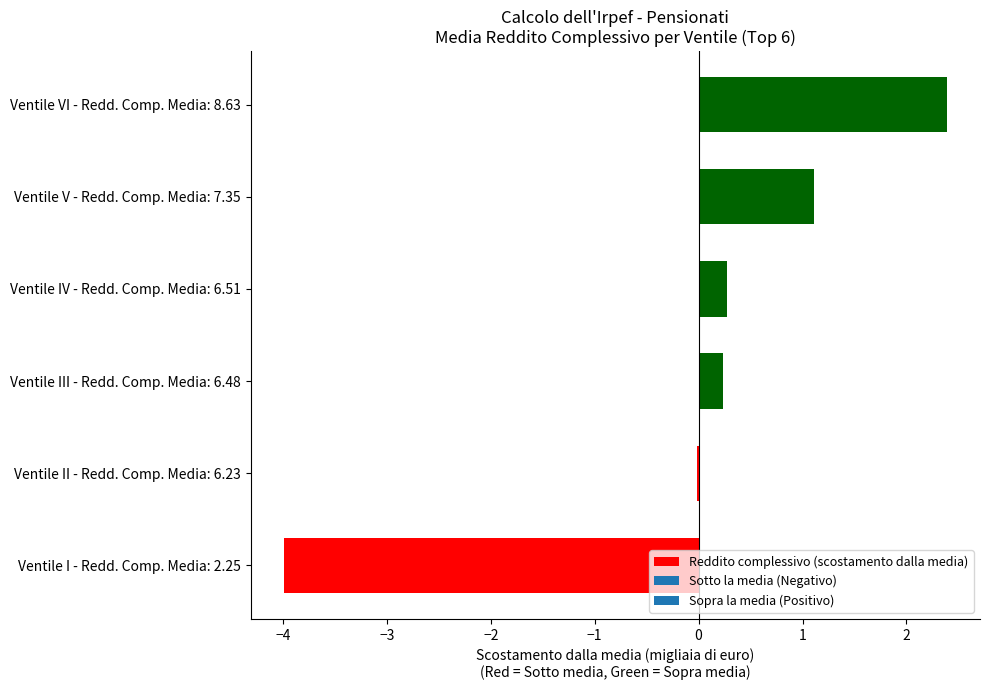

What is the approximate value at Ventile IV - Redd. Comp. Media: 6.51?

0.3